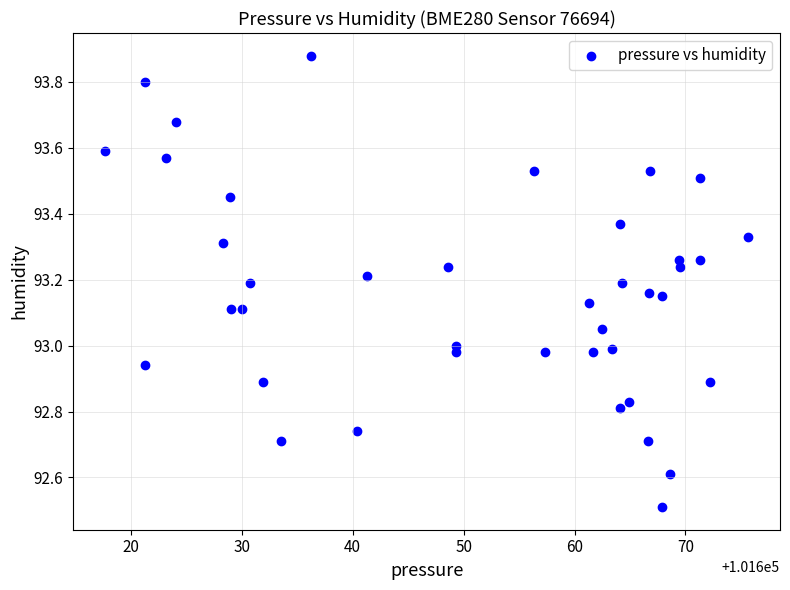

What is the range of Y values (max minus min)?

1.4